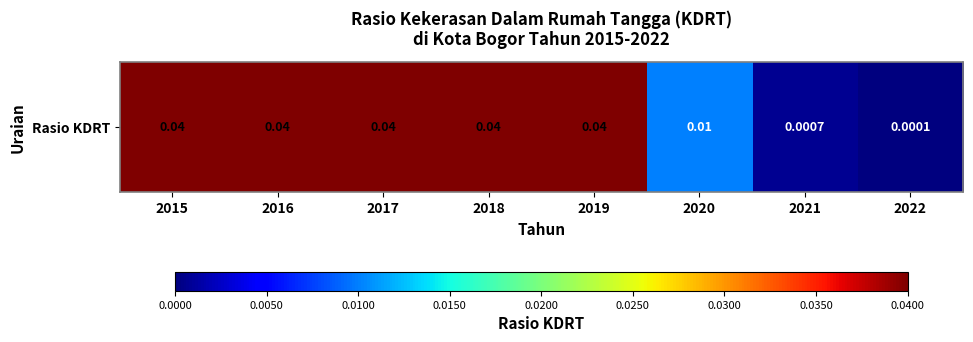

At which category does the chart reach its minimum across all series?

2022